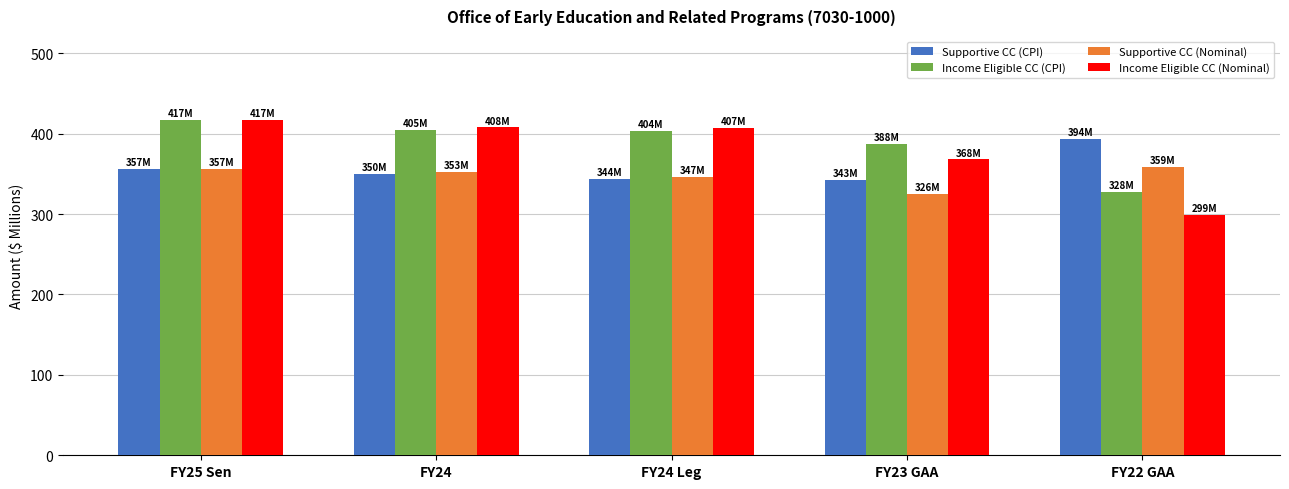

Are the bars grouped side by side (vs. stacked)?

Yes